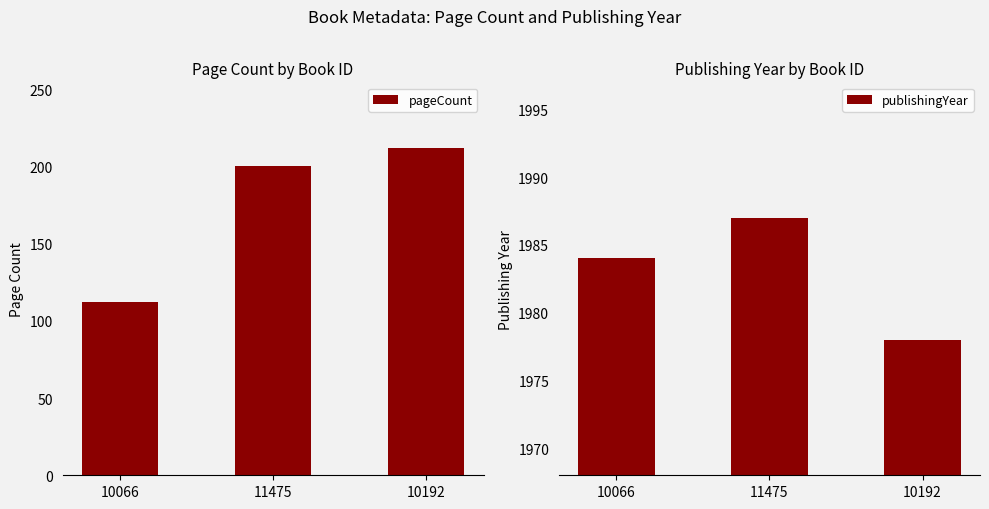

Is the value of publishingYear at 11475 greater than the value of pageCount at 10192?

Yes